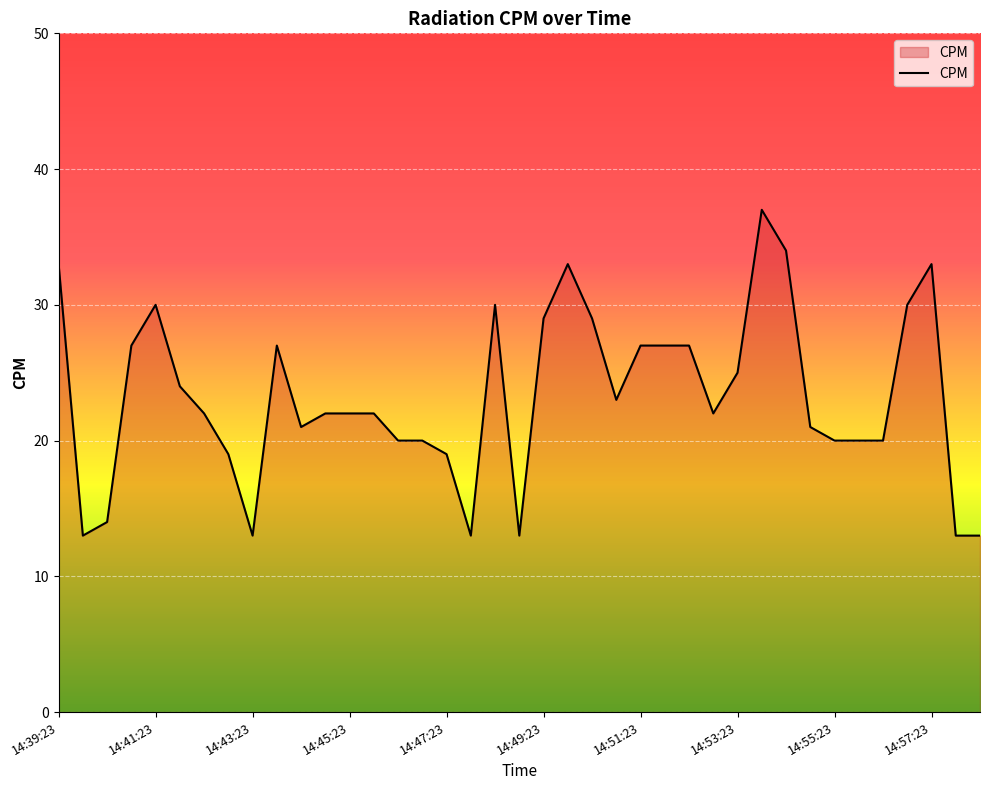

What is the maximum value shown in the chart?

37